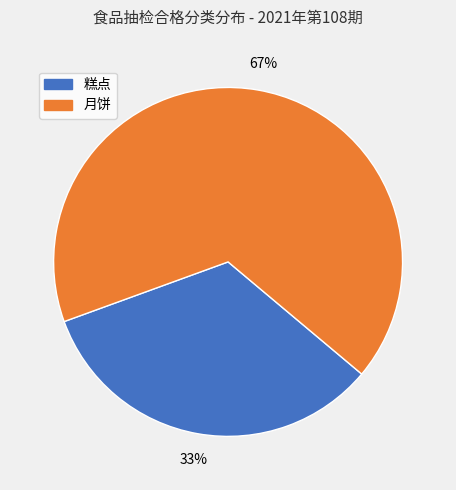

Do 月饼 and 糕点 together represent more than half of the pie?

Yes